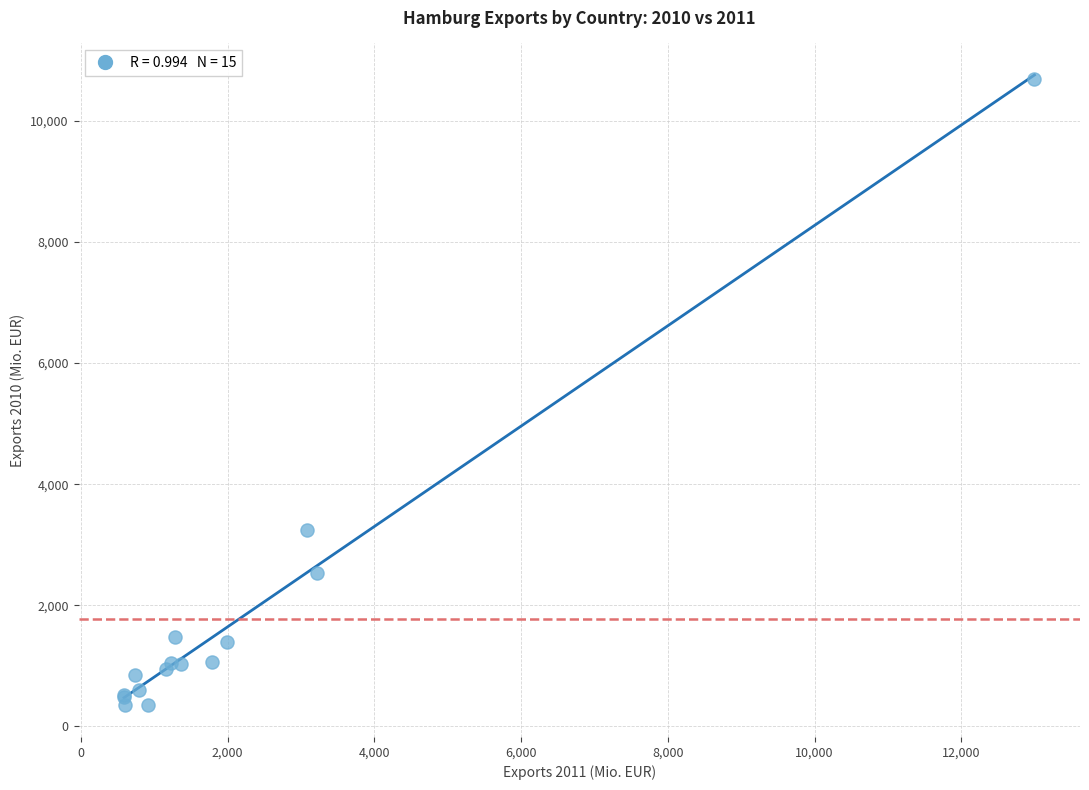

What Y value in the scatter plot is closest to 5520?

3248.7